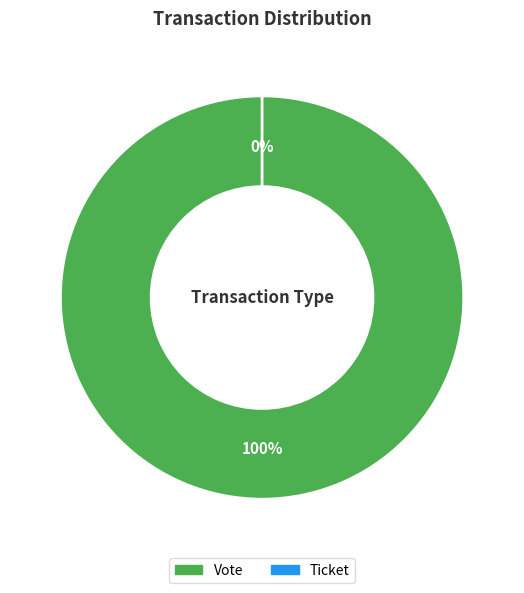

What percentage is NOT represented by Ticket?

100.0%